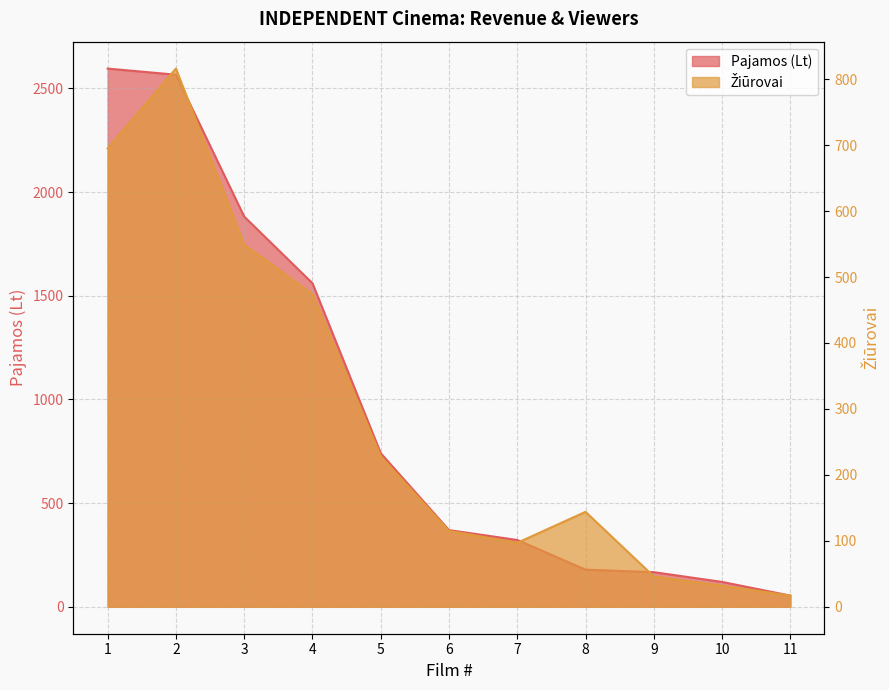

At 11, list the series in order from smallest to largest.

Žiūrovai, Pajamos (Lt)